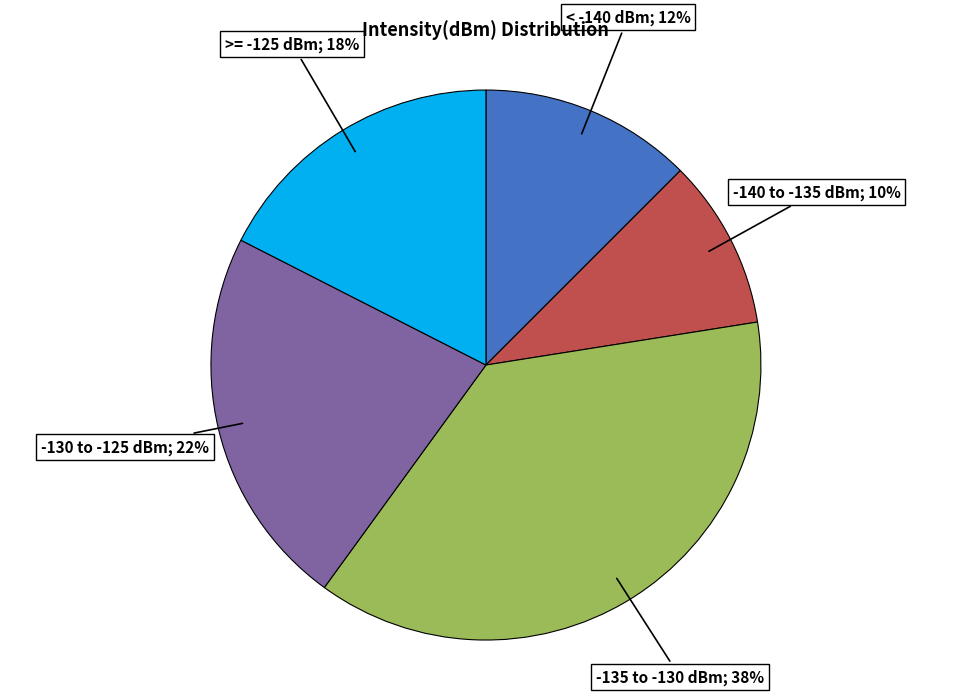

To the nearest percent, what is the average slice percentage?

20%